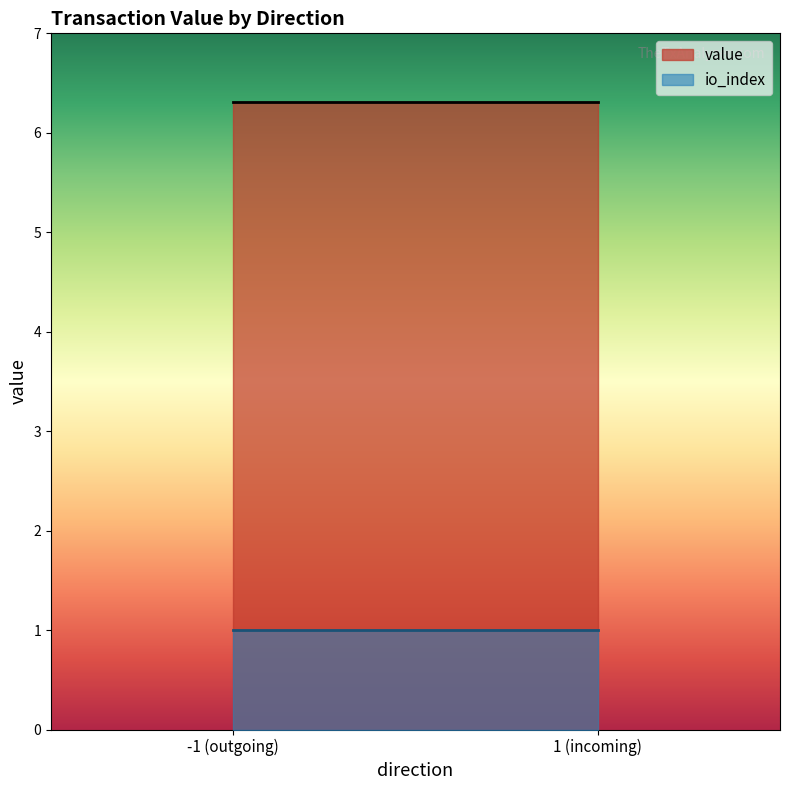

At which label is value closest to 3?

-1